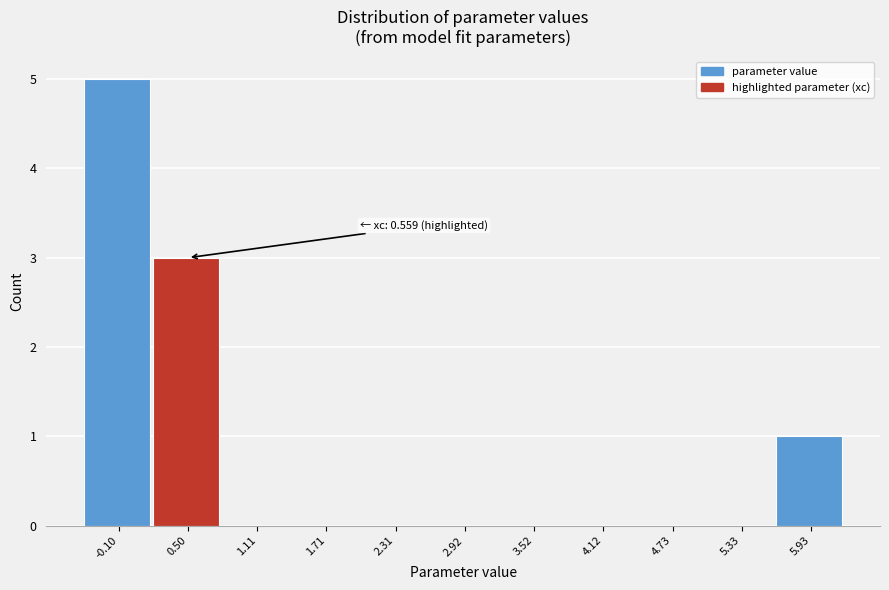

Reading right to left, transcribe all the data shown in this chart.

5.93=1	5.33=0	4.73=0	4.12=0	3.52=0	2.92=0	2.31=0	1.71=0	1.11=0	0.50=3	-0.10=5